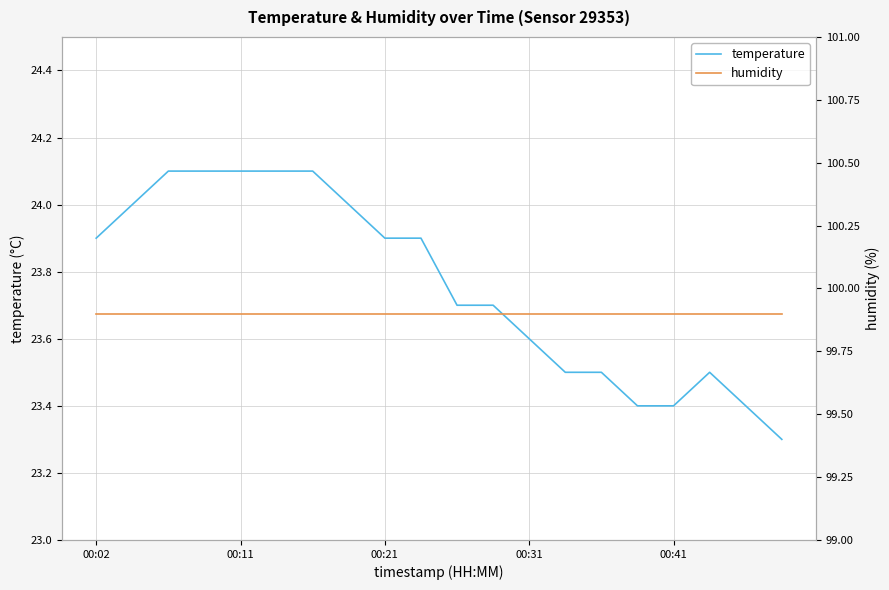

What is the average value of the temperature series?

23.8